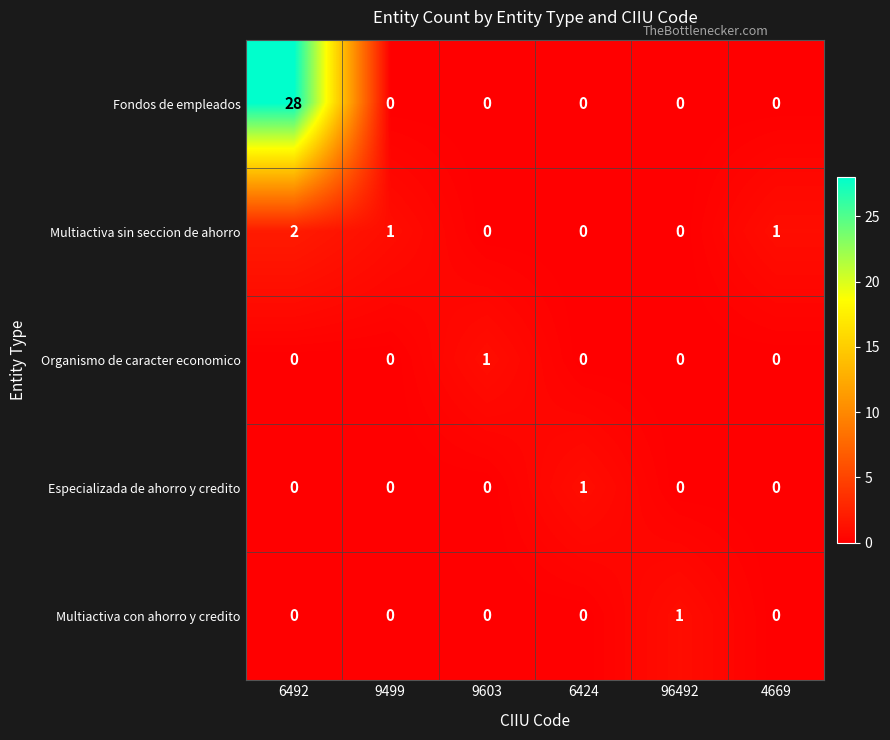

Count the Especializada de ahorro y credito values in the range 0 to 1.

6